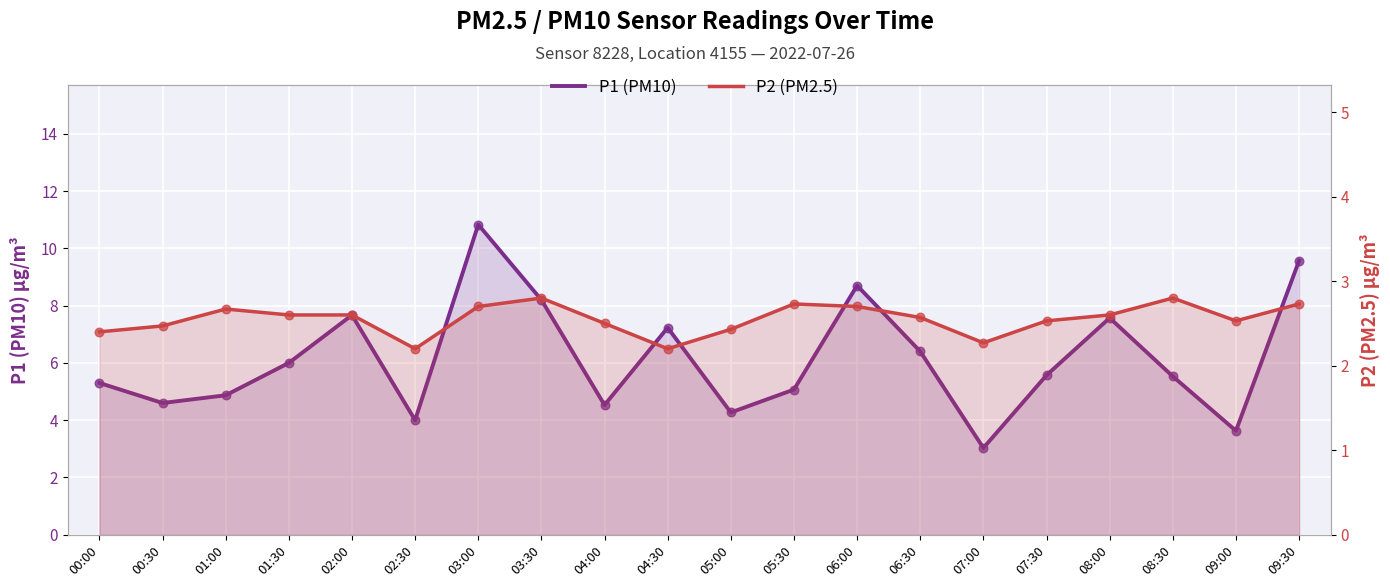

At which category is the sum across all series the highest?

03:00